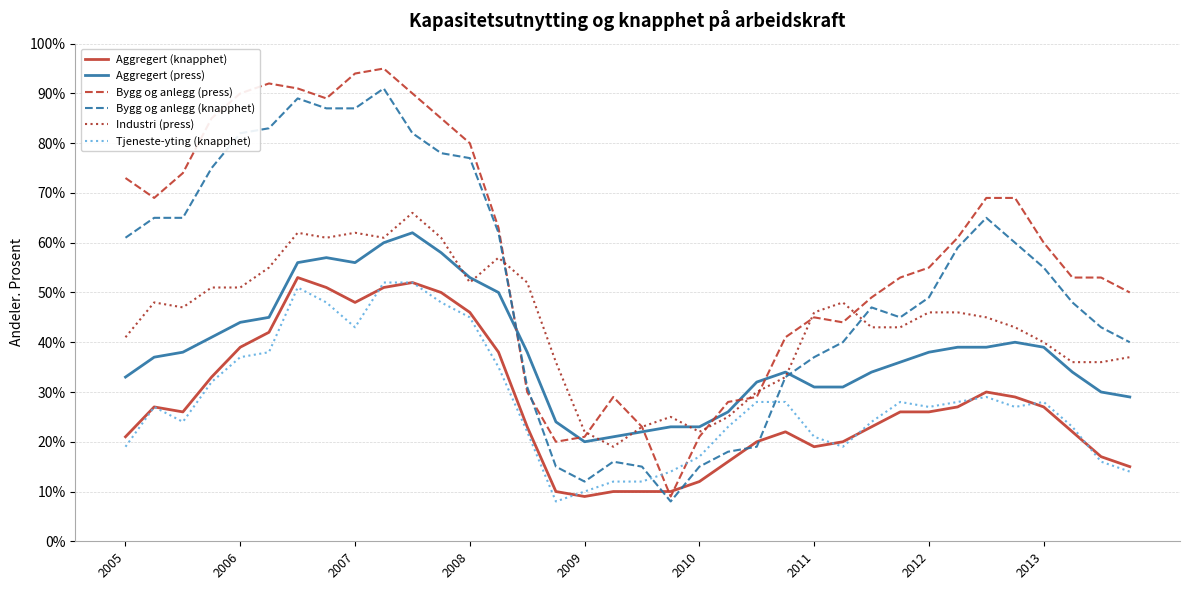

True or false: Industri (press) and Bygg og anlegg (knapphet) intersect in this chart.

True